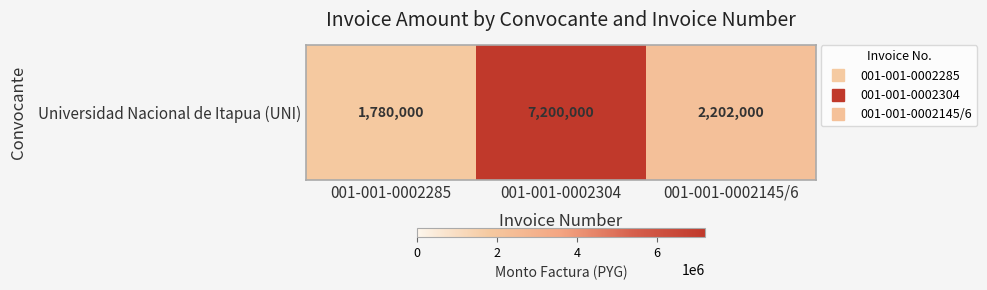

How many series are shown in this chart?

1